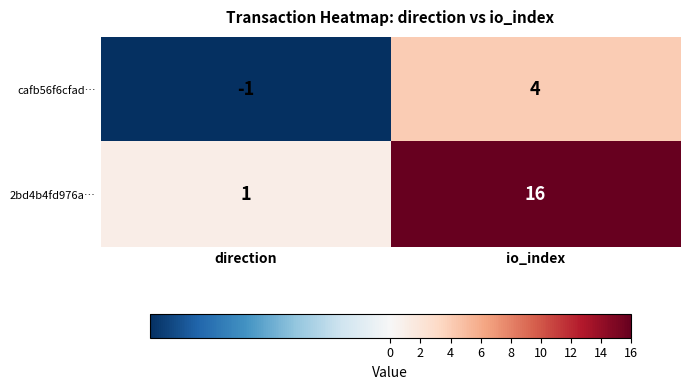

The 2bd4b4fd976a… series shows 16 at io_index. True or false?

True